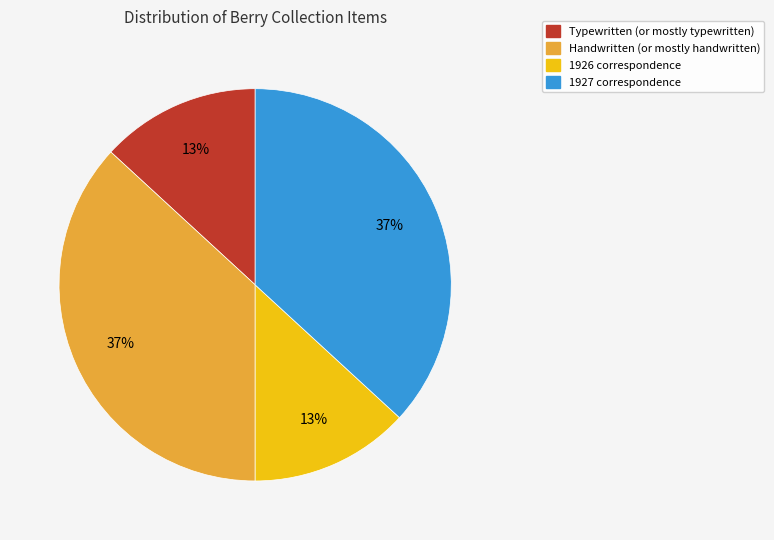

Does any single category account for the majority?

No